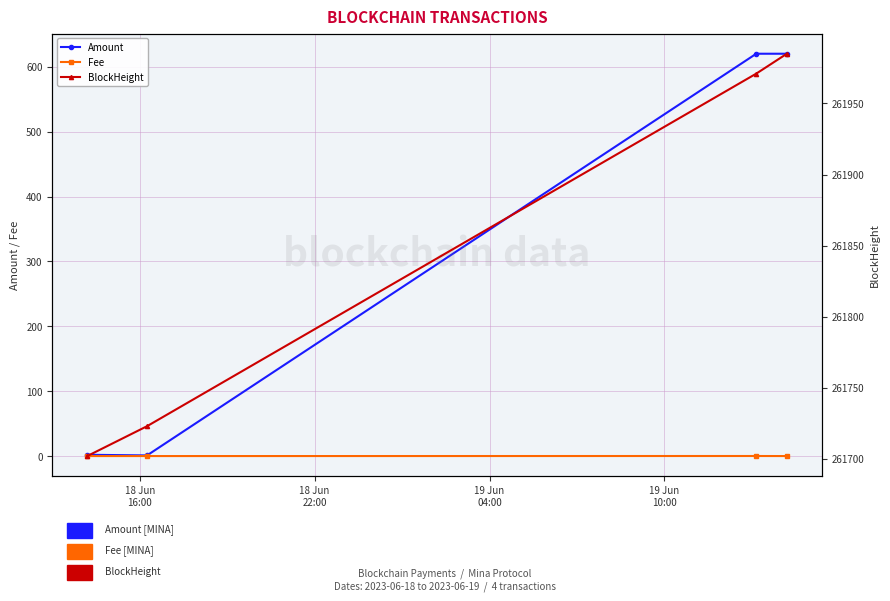

True or false: Amount and BlockHeight intersect in this chart.

False